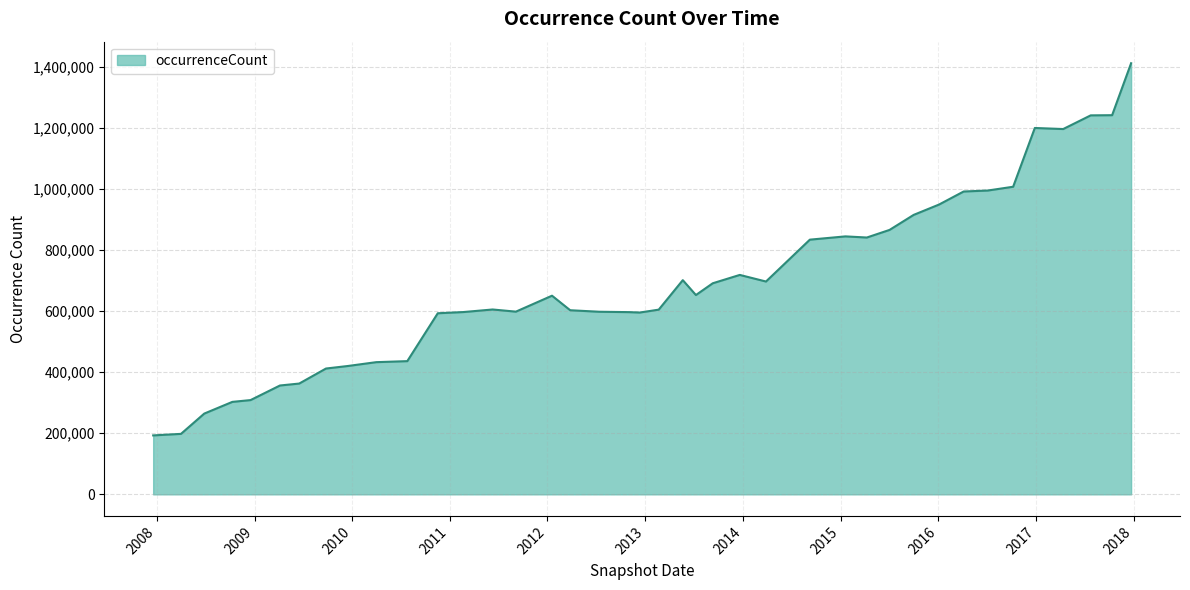

What is the smallest value displayed?

193060